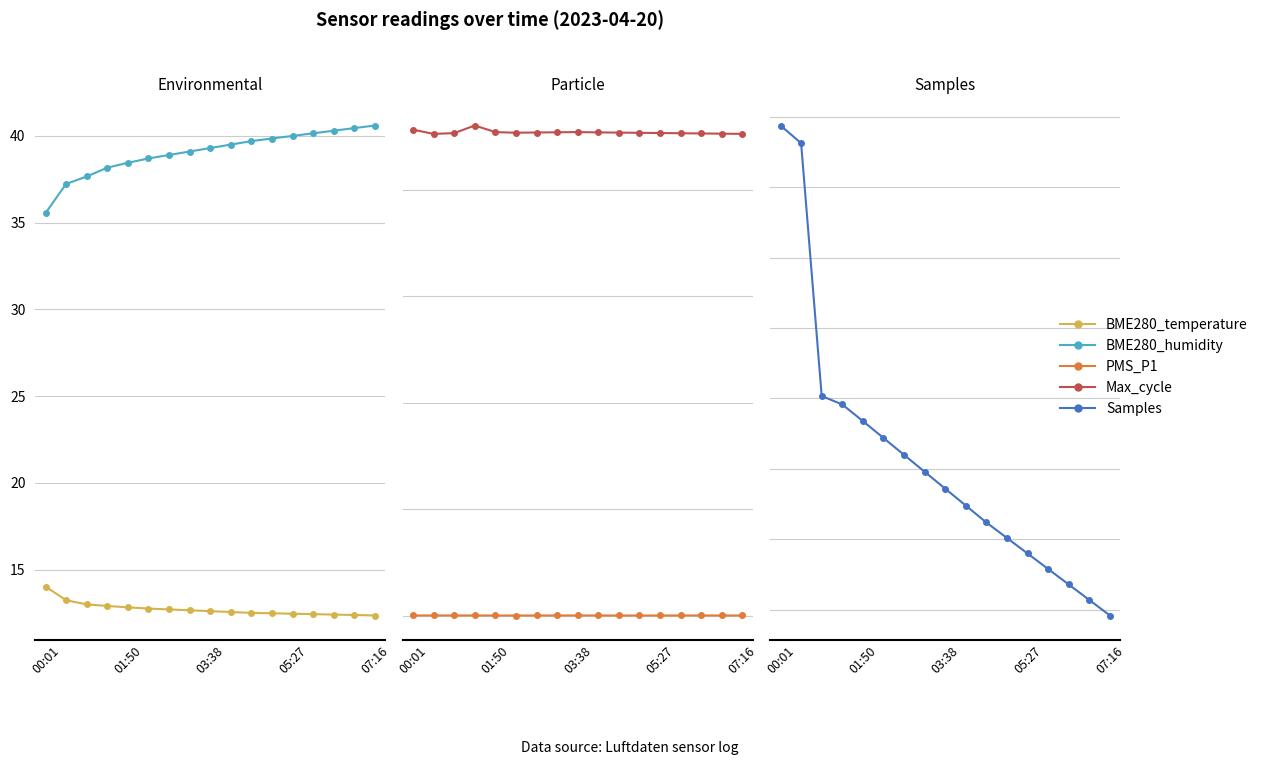

At which category is the sum across all series the highest?

00:01